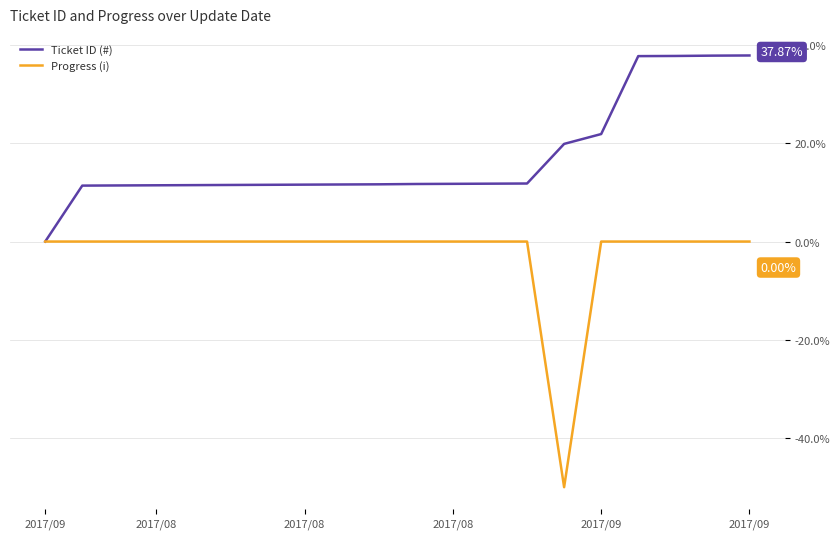

List the series in order of their peak value, lowest first.

Progress (i), Ticket ID (#)